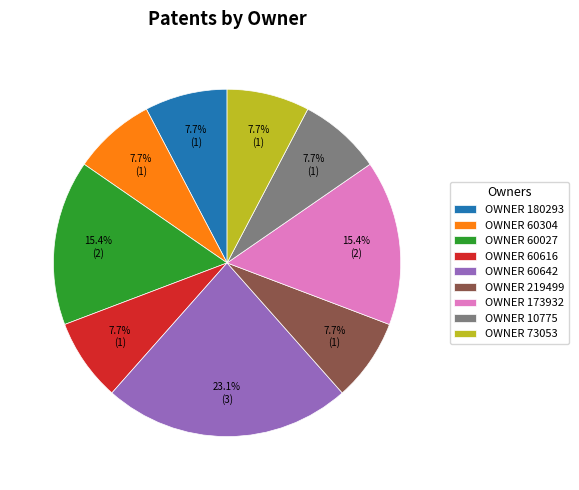

Which category has the biggest portion of the pie?

OWNER 60642